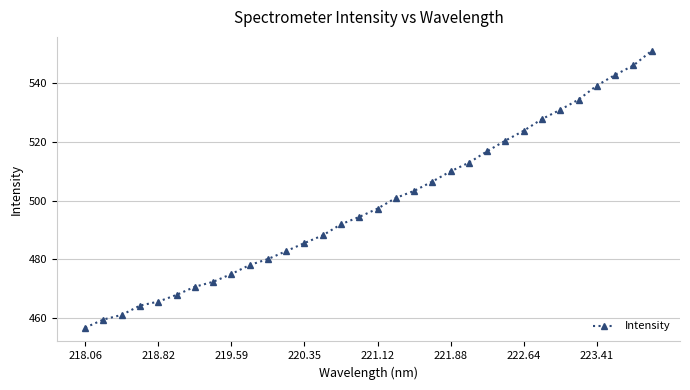

How many data points are above 497?

16